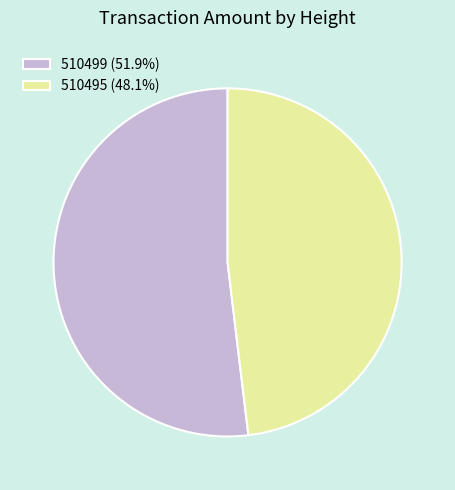

How many slices are in this pie chart?

2